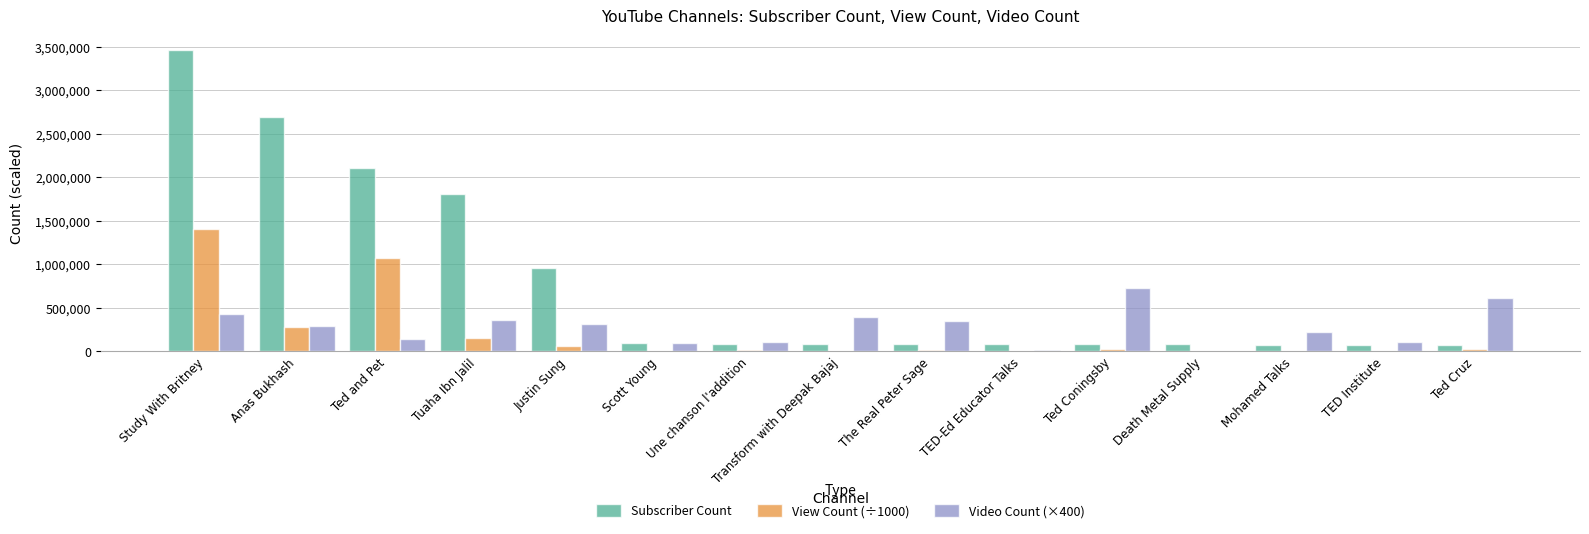

What are all the series names shown in the legend?

Subscriber Count, View Count (÷1000), Video Count (×400)